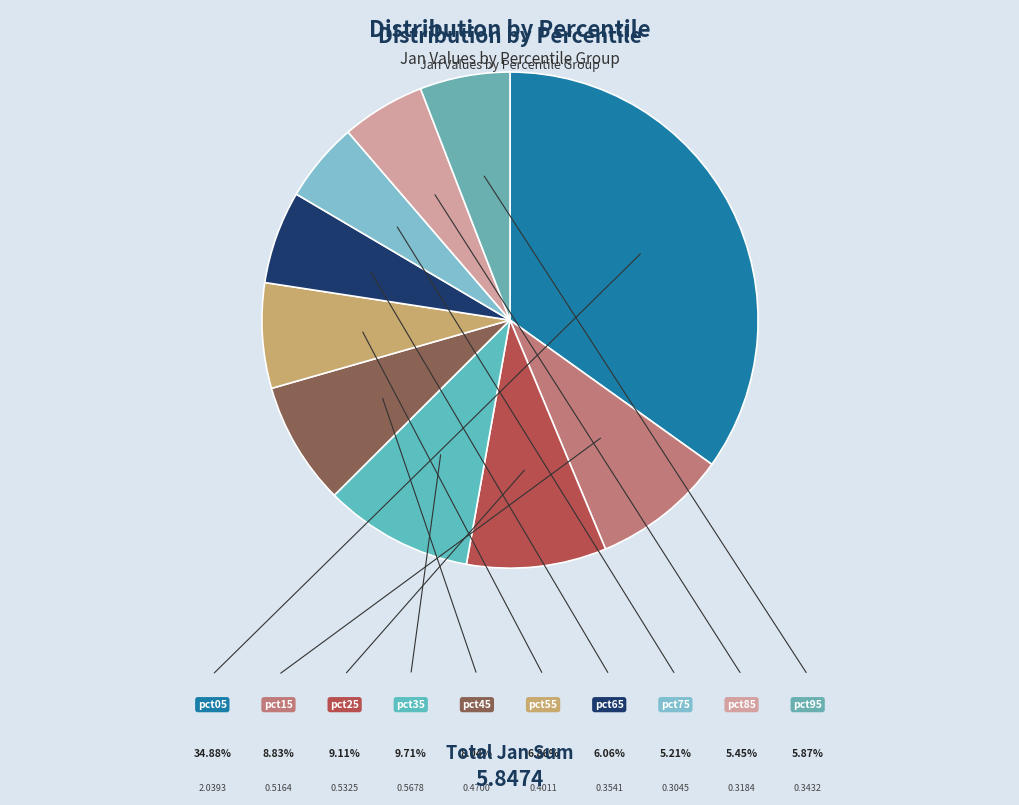

Which slice is the smallest?

pct75